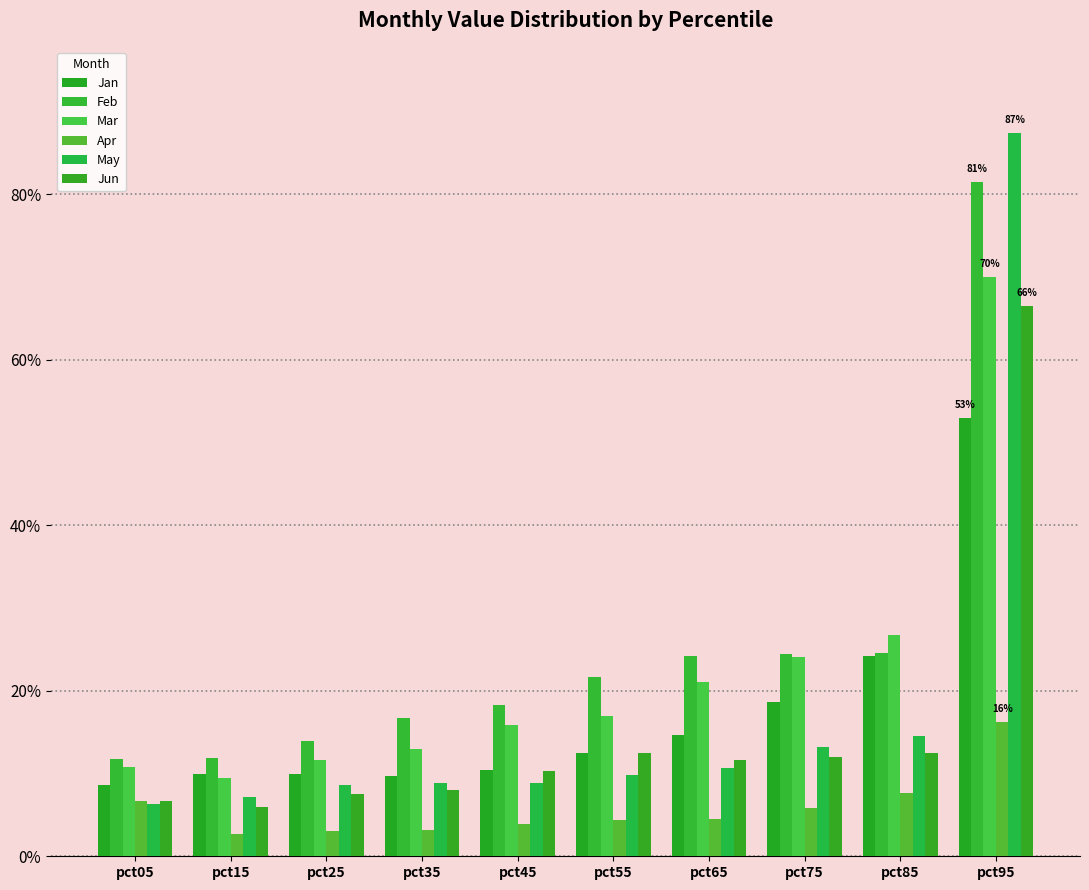

Reading right to left, transcribe all the data shown in this chart.

Jan: 0.5	0.2	0.2	0.1	0.1	0.1	0.1	0.1	0.1	0.1
Feb: 0.8	0.2	0.2	0.2	0.2	0.2	0.2	0.1	0.1	0.1
Mar: 0.7	0.3	0.2	0.2	0.2	0.2	0.1	0.1	0.1	0.1
Apr: 0.2	0.1	0.1	0.0	0.0	0.0	0.0	0.0	0.0	0.1
May: 0.9	0.1	0.1	0.1	0.1	0.1	0.1	0.1	0.1	0.1
Jun: 0.7	0.1	0.1	0.1	0.1	0.1	0.1	0.1	0.1	0.1